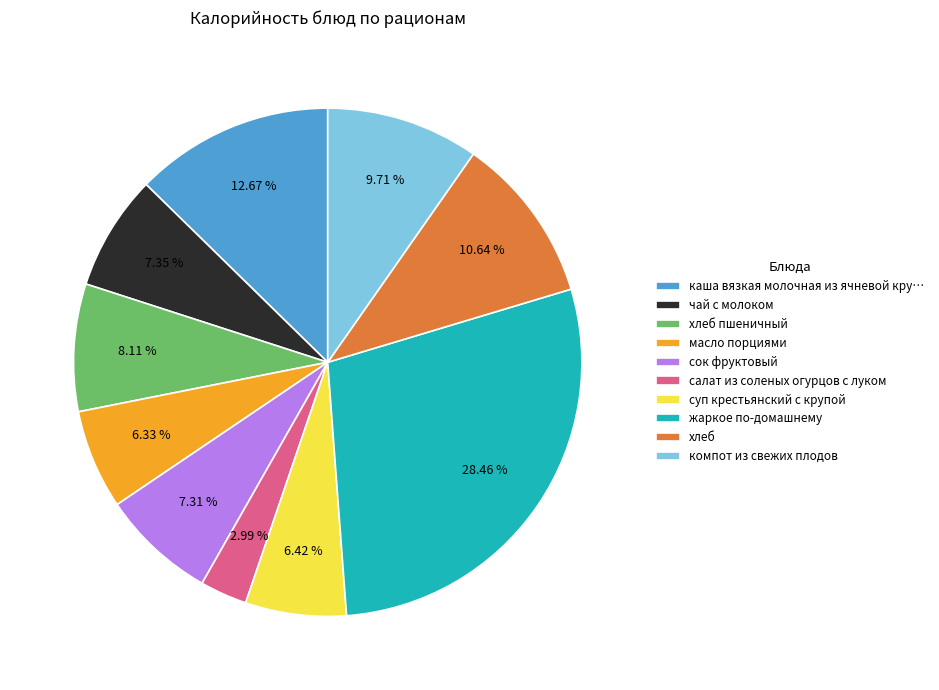

What is the largest slice in the pie chart?

жаркое по-домашнему